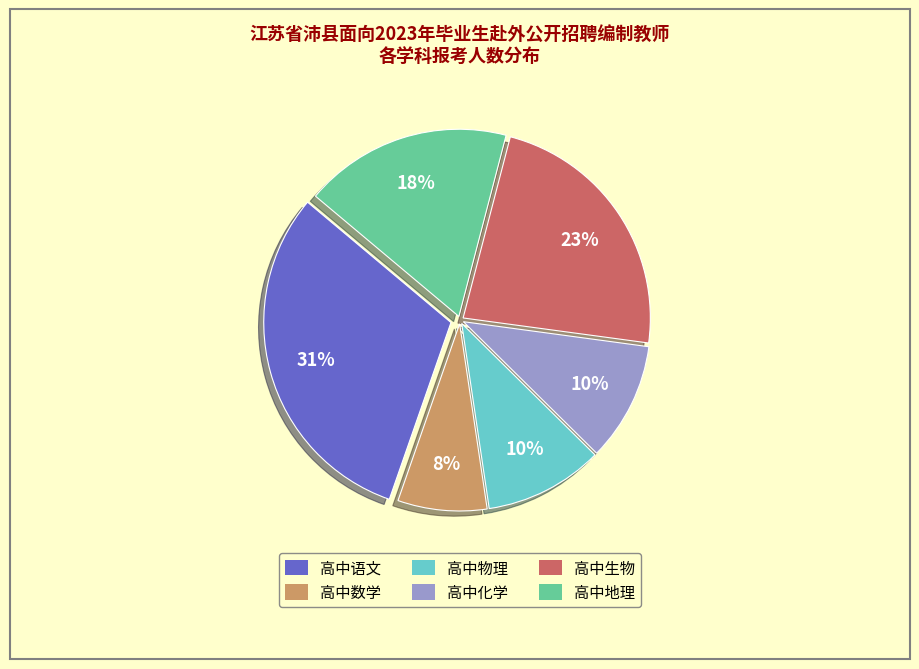

To the nearest percent, what is the difference between the 高中数学 and 高中语文 slice percentages?

23%